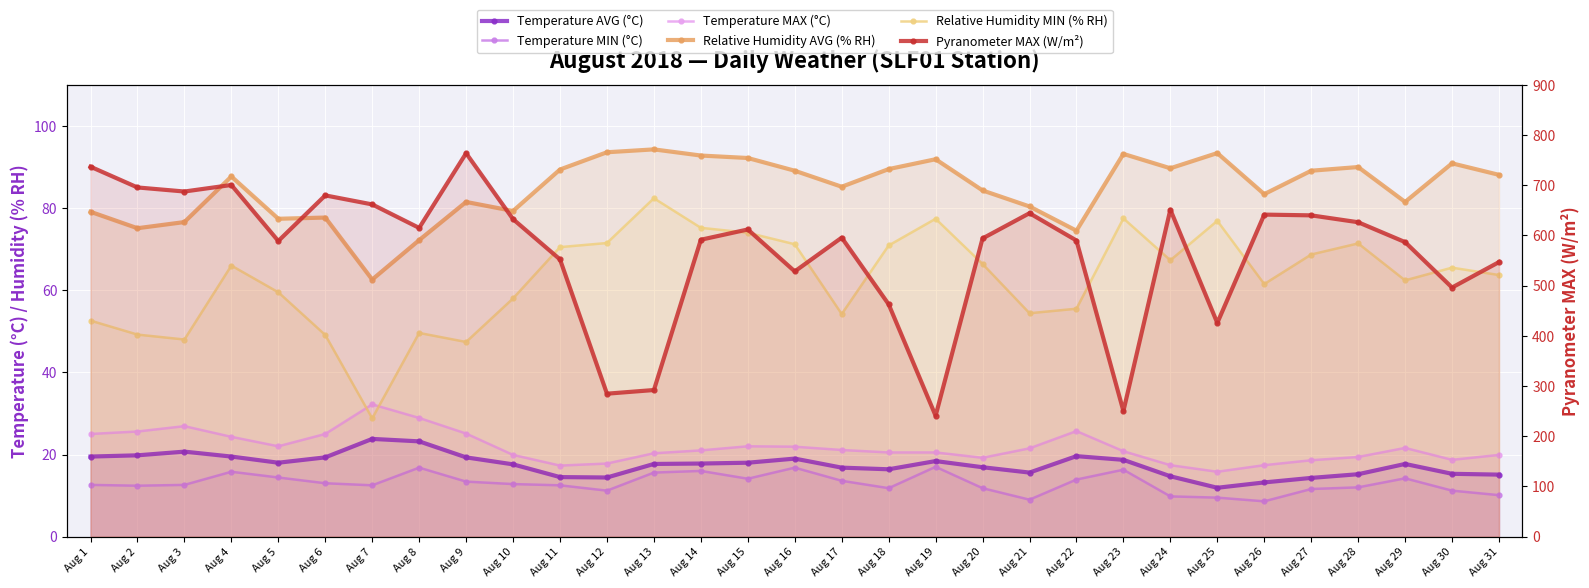

What is the total value across all series at Aug 15?

832.3